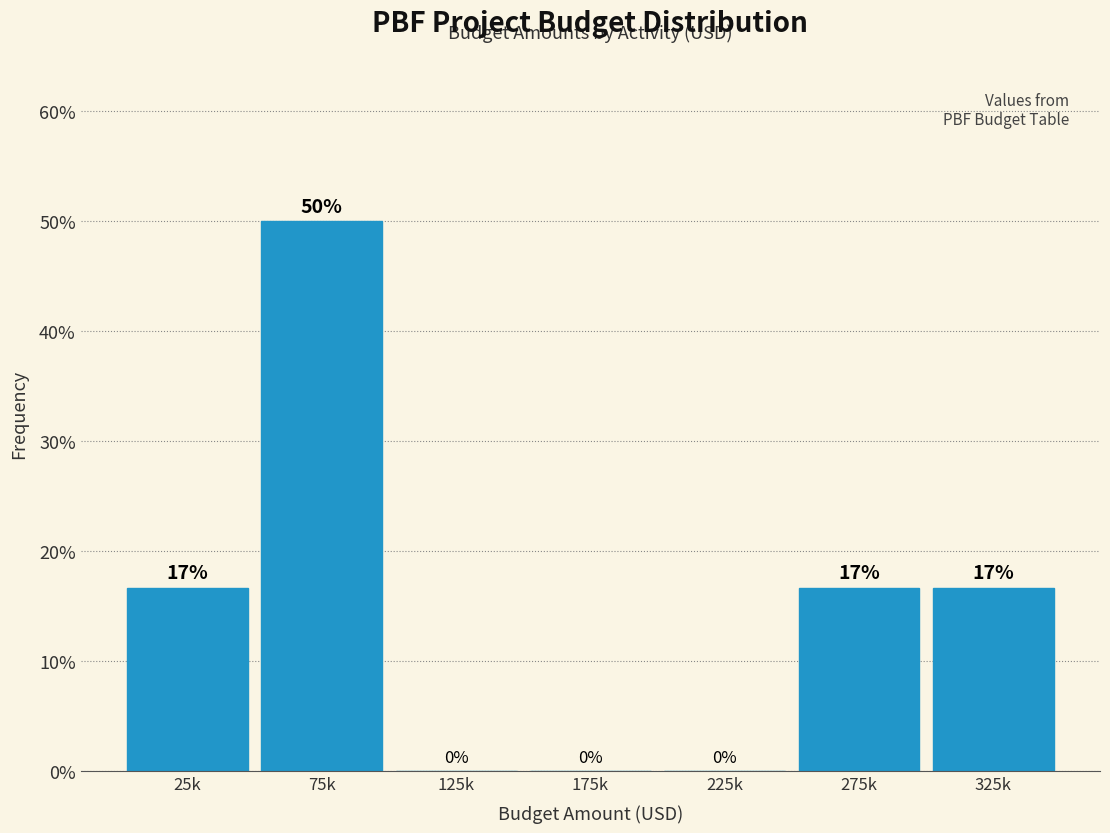

True or false: the data shows 4.7 at 25k.

False